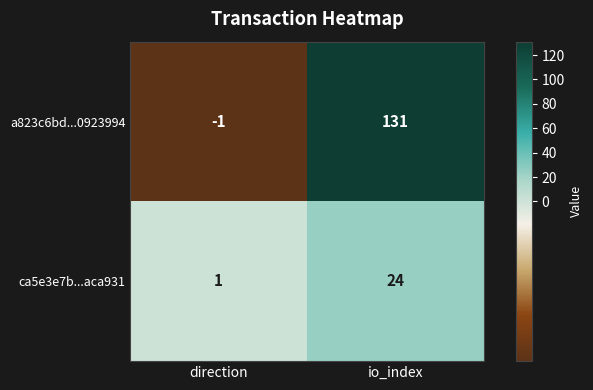

The ca5e3e7b...aca931 series shows 1 at direction. True or false?

True